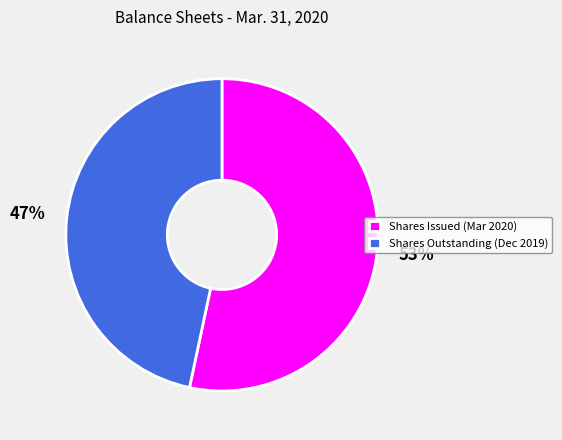

Which category has the smallest portion of the pie?

Shares Outstanding (Dec 2019)